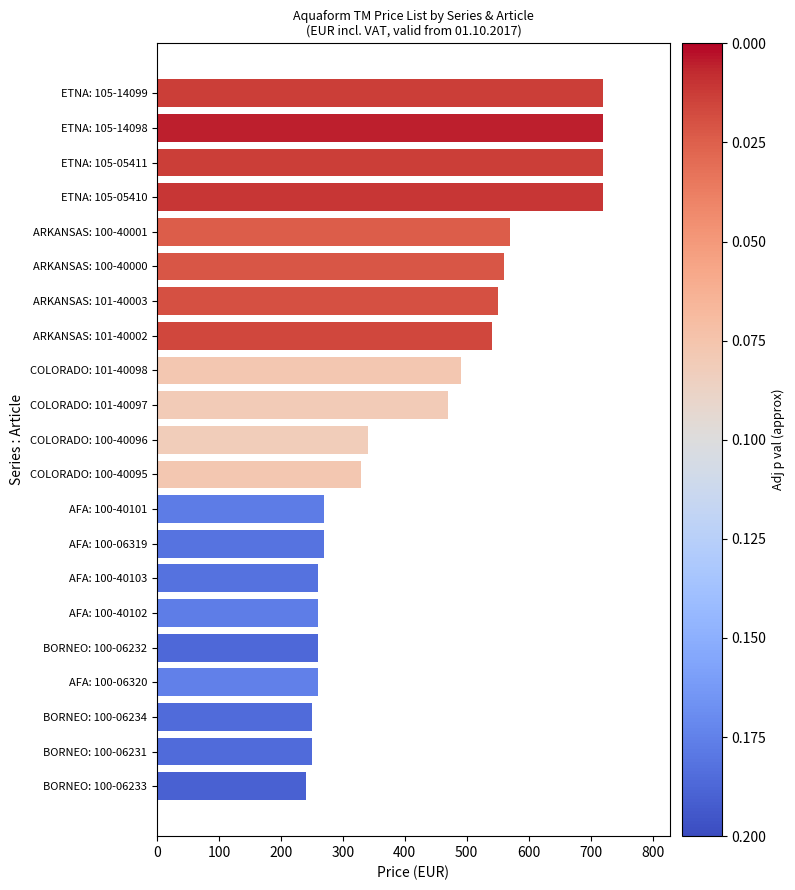

What is the greatest value displayed?

720